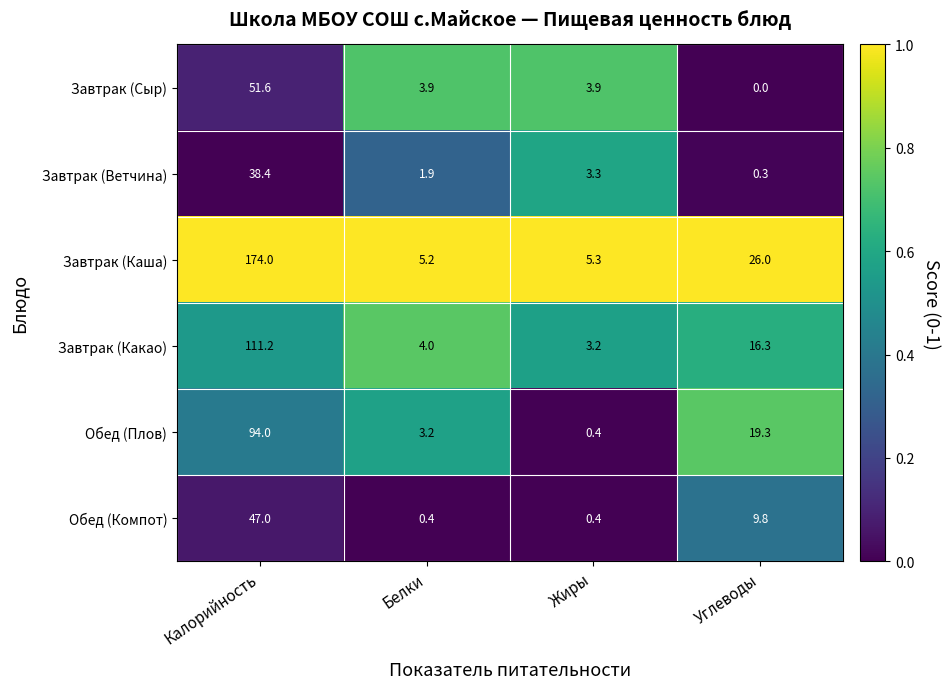

List the series in order of their peak value, highest first.

Завтрак (Каша), Завтрак (Какао), Обед (Плов), Завтрак (Сыр), Обед (Компот), Завтрак (Ветчина)